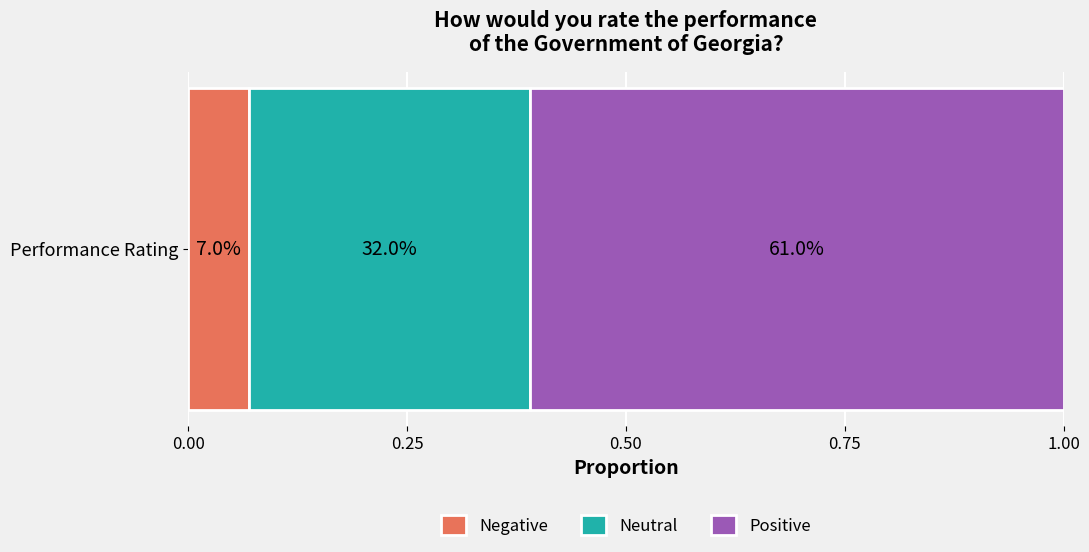

What are all the series names shown in the legend?

Negative, Neutral, Positive